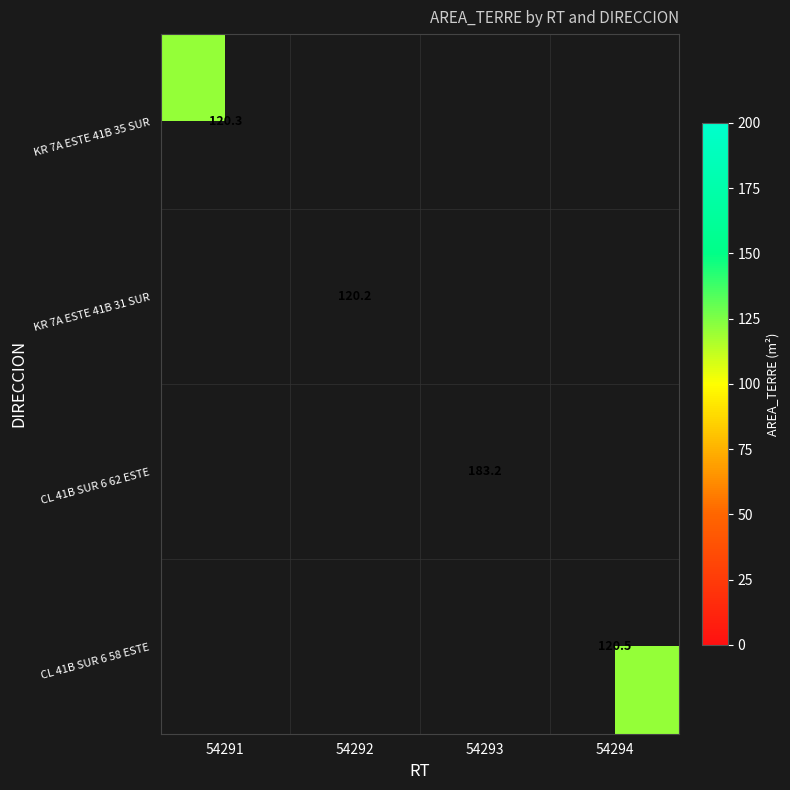

Which series has the largest range (max minus min)?

KR 7A ESTE 41B 35 SUR